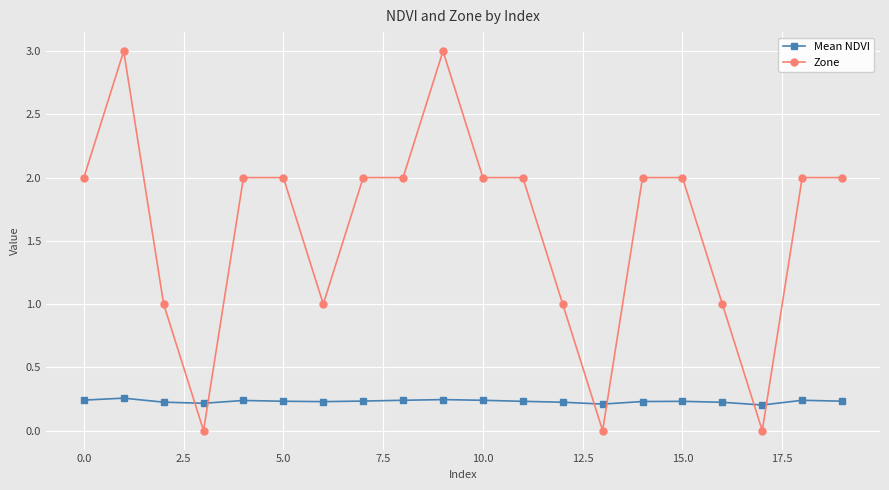

True or false: Mean NDVI and Zone intersect in this chart.

True